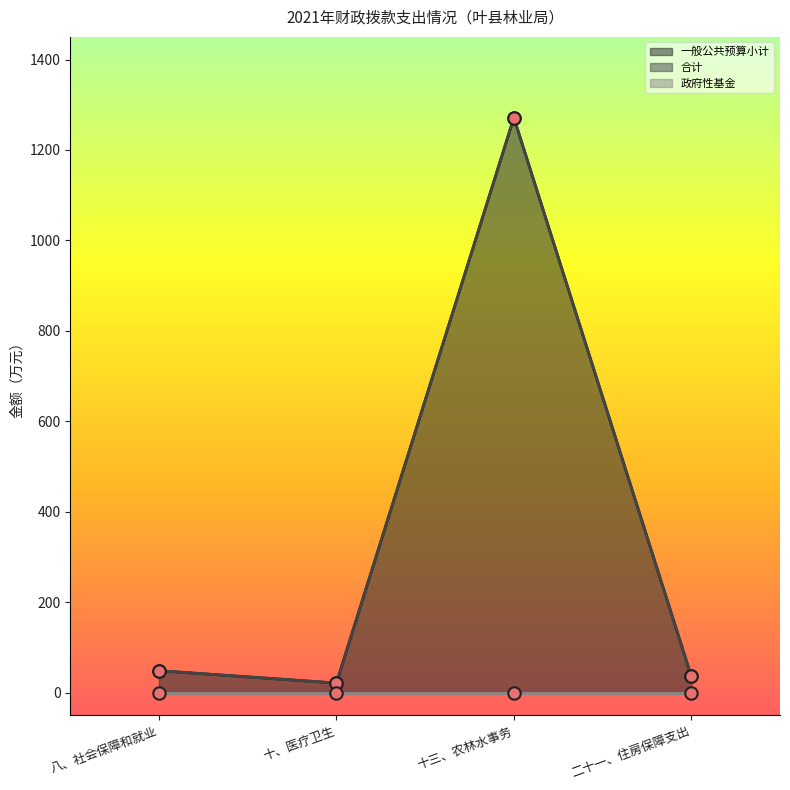

At which category is the sum across all series the highest?

十三、农林水事务